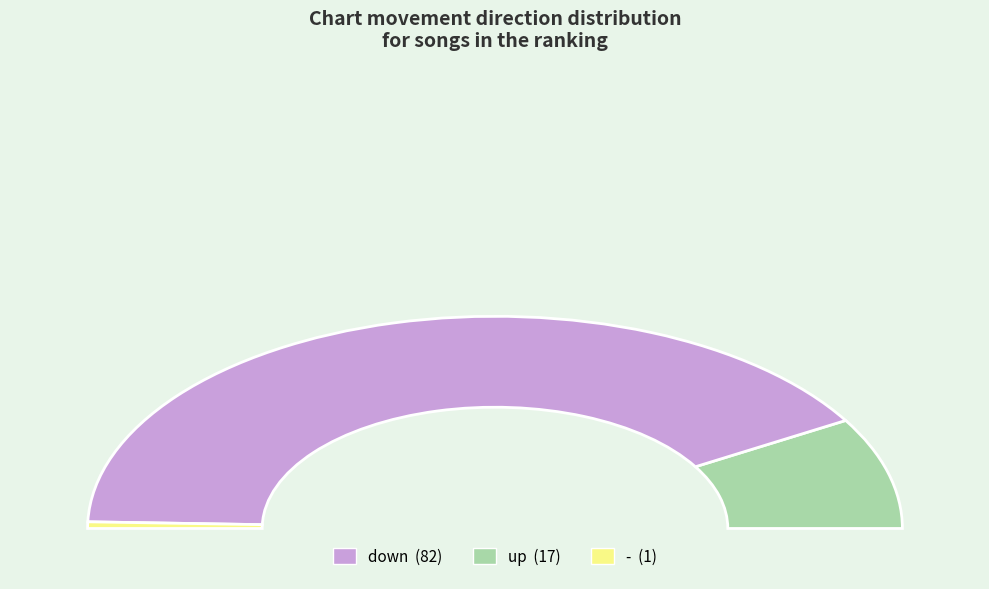

Which category has the biggest portion of the pie?

down